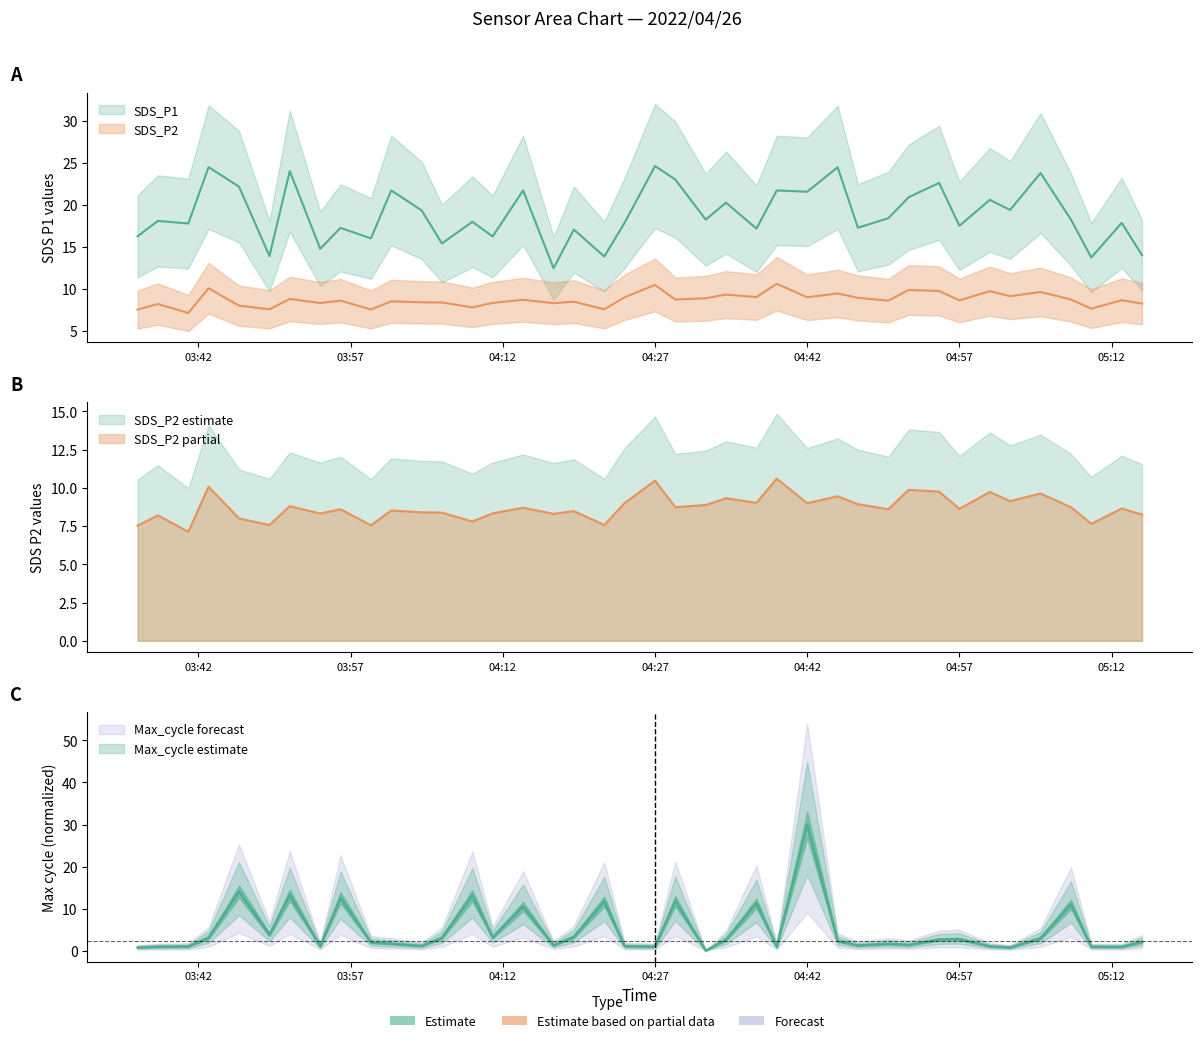

What is the average value of the SDS_P1 series?

18.8